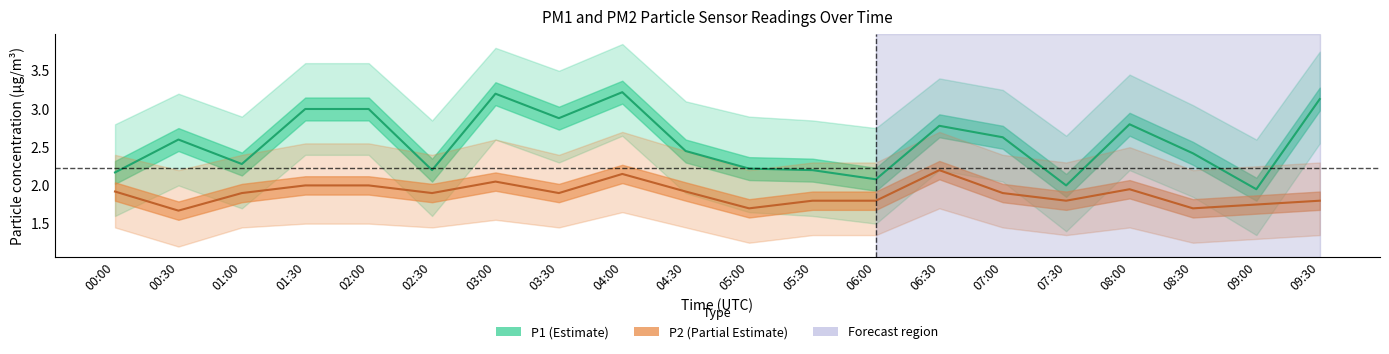

In P1_lower, how many points are lower than both neighbors (excluding endpoints)?

6